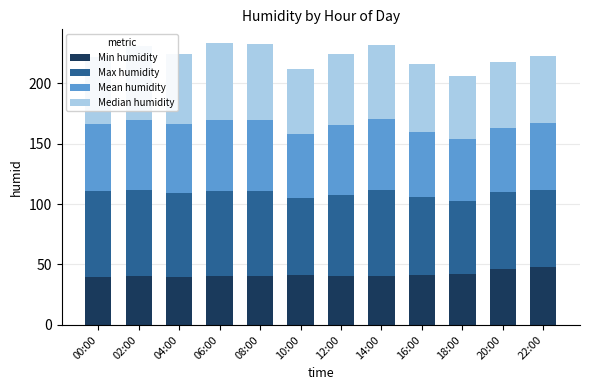

Is it true that Min humidity equals 19.0 at 16:00?

False